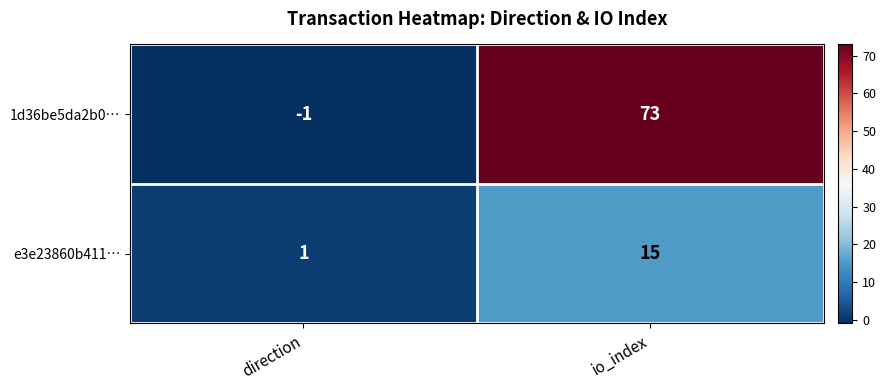

What is the sum of the e3e23860b411… values at direction and io_index?

16